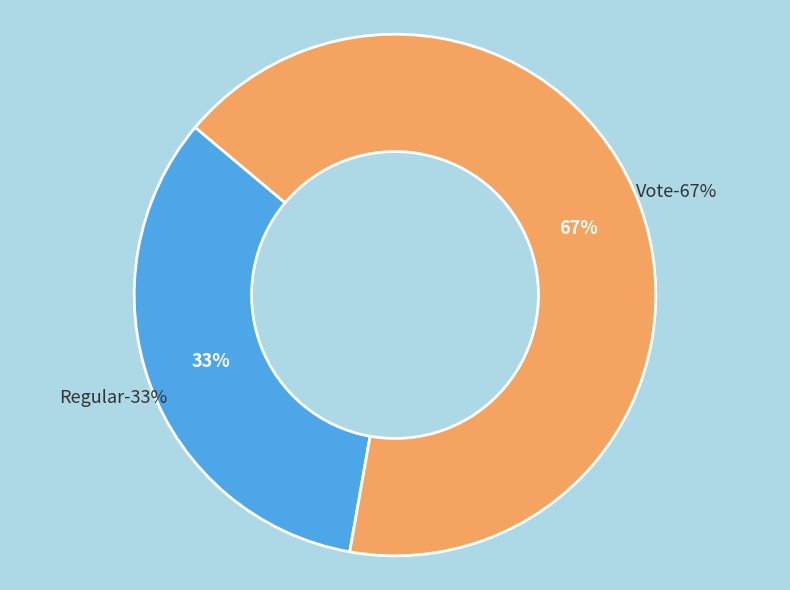

To the nearest percent, what percentage of the pie is Vote?

67%